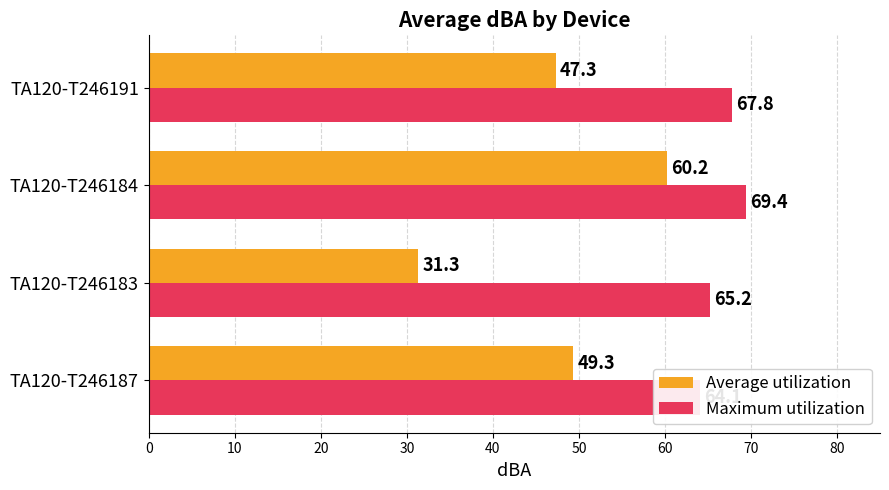

Reading left to right, list all the values displayed in this chart.

Average utilization: 49.3	31.3	60.2	47.3
Maximum utilization: 64.1	65.2	69.4	67.8